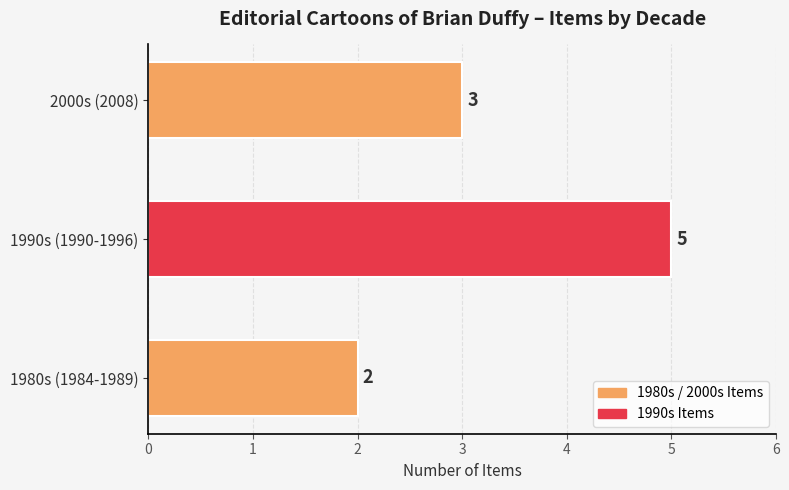

Rank the categories by value from highest to lowest.

1990s (1990-1996), 2000s (2008), 1980s (1984-1989)